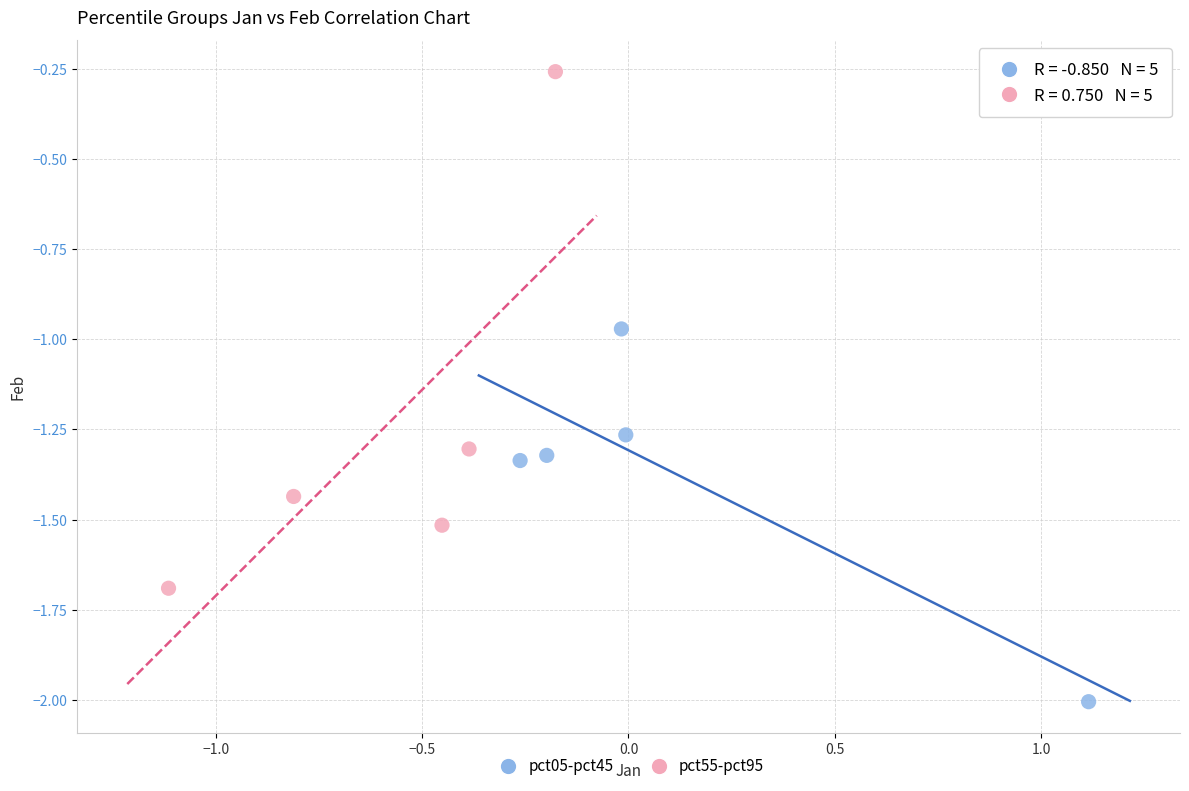

Which series has the widest spread of Y values?

pct55-pct95